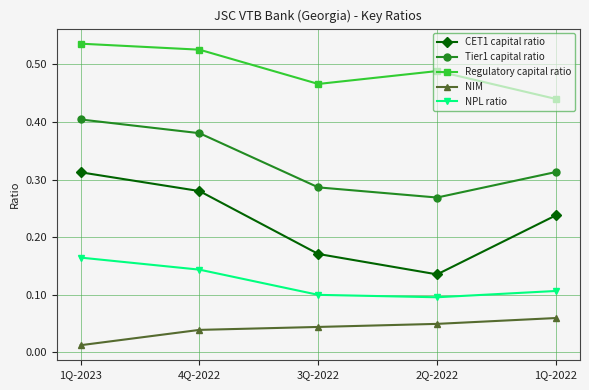

List the series in order of their overall mean, highest first.

Regulatory capital ratio, Tier1 capital ratio, CET1 capital ratio, NPL ratio, NIM